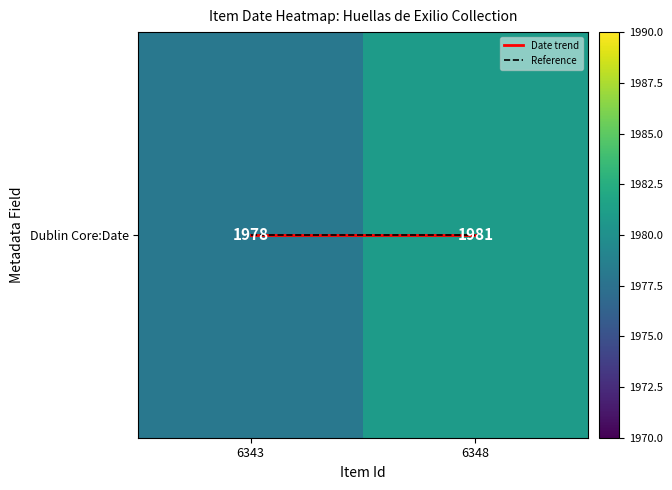

Between 6343 and 6348, which is larger?

6343